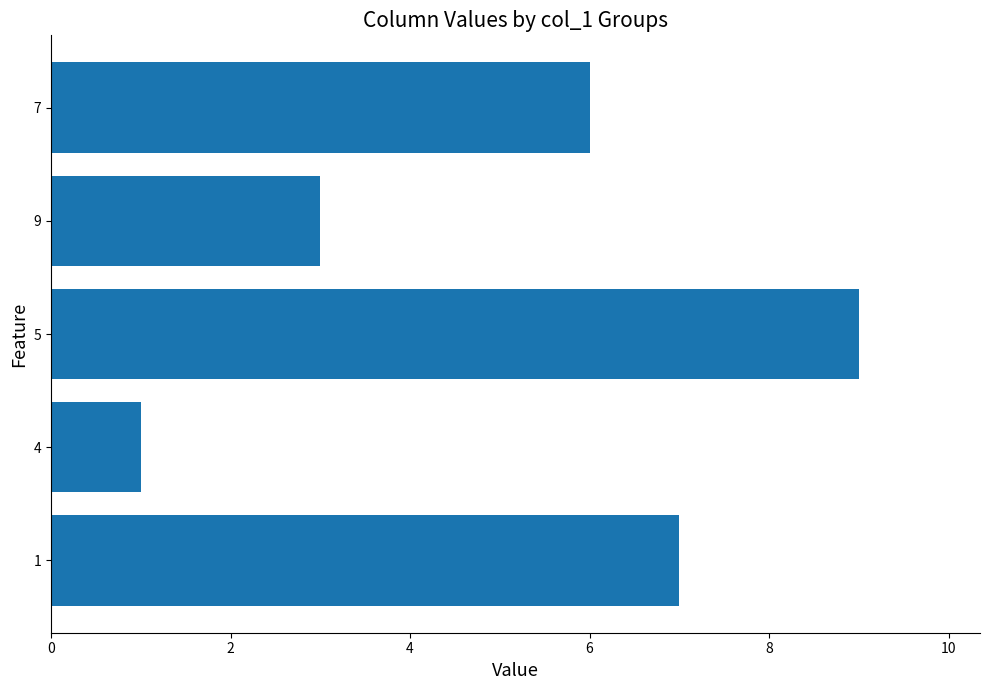

What is the change in value from 5 to 7?

-3